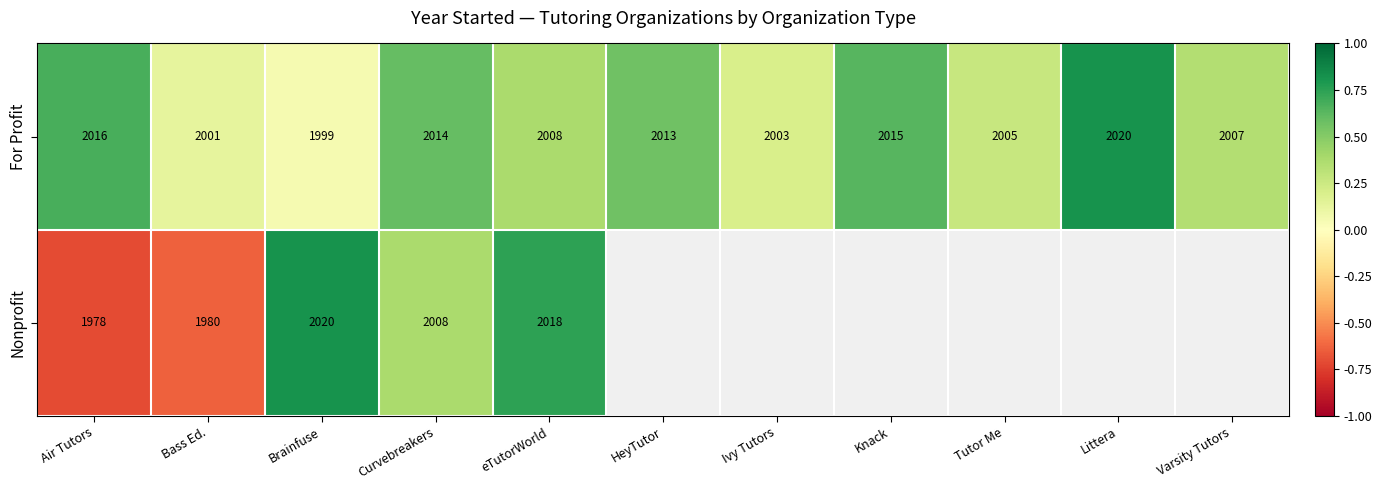

Where is For Profit nearest to the value 2009?

eTutorWorld